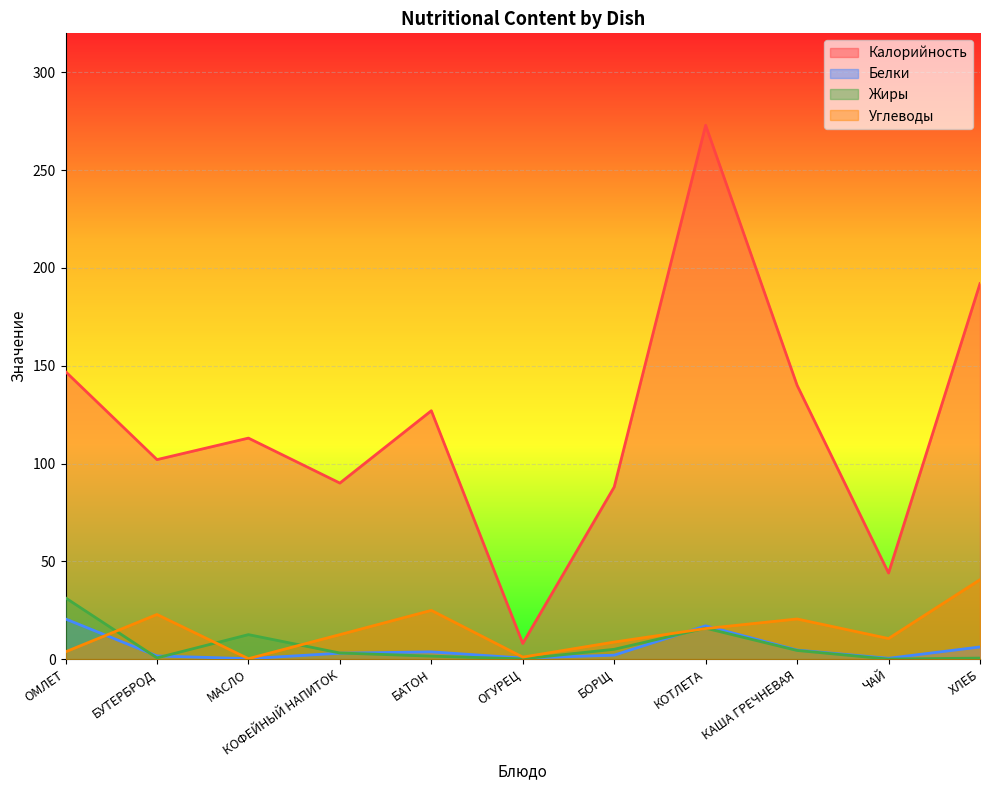

Where do Белки and Углеводы first cross each other?

ОМЛЕТ and БУТЕРБРОД